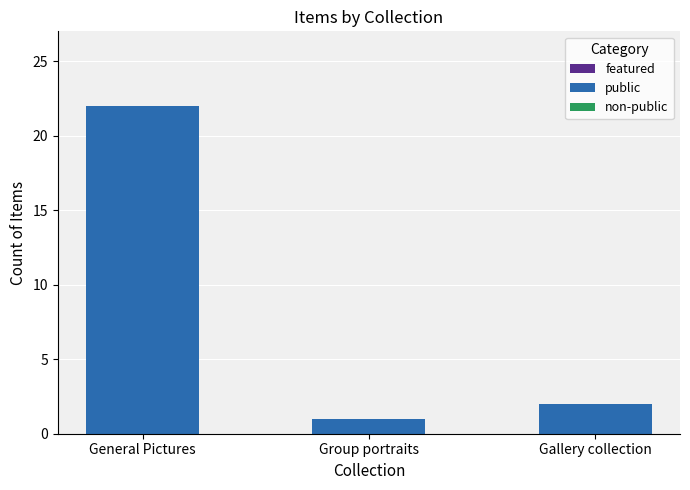

Between Gallery collection and Group portraits, which is larger?

Gallery collection